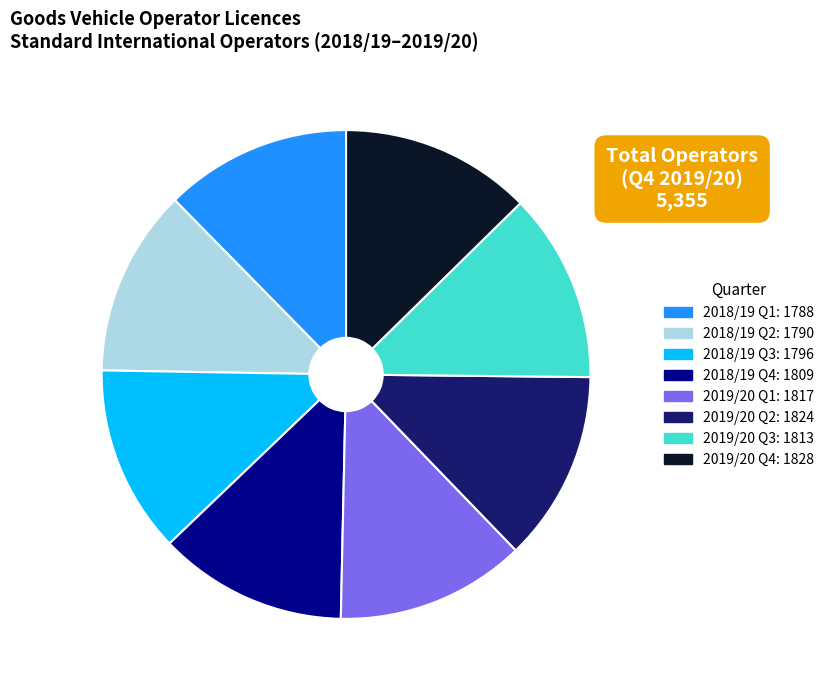

True or false: 2019/20 Q3 accounts for 26% of the total.

False